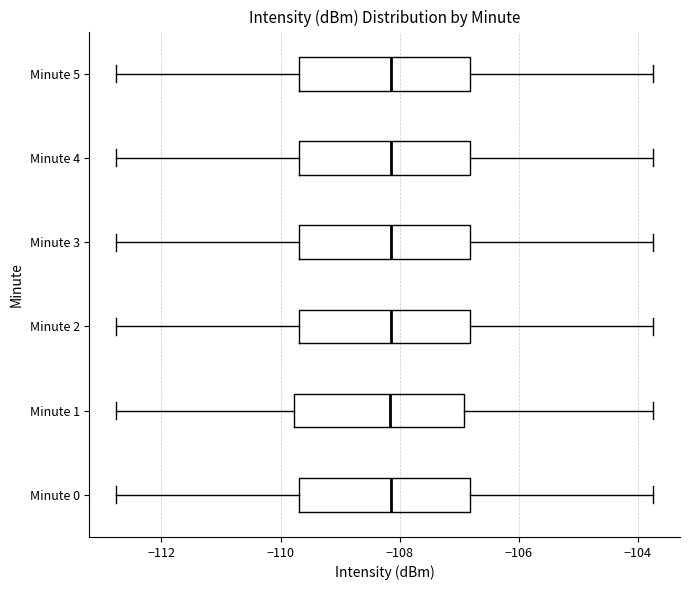

Where does the left whisker of the box for Minute 4 end on the x-axis? The values are not printed on the chart, so give them approximately, as read against the axis.

-112.8